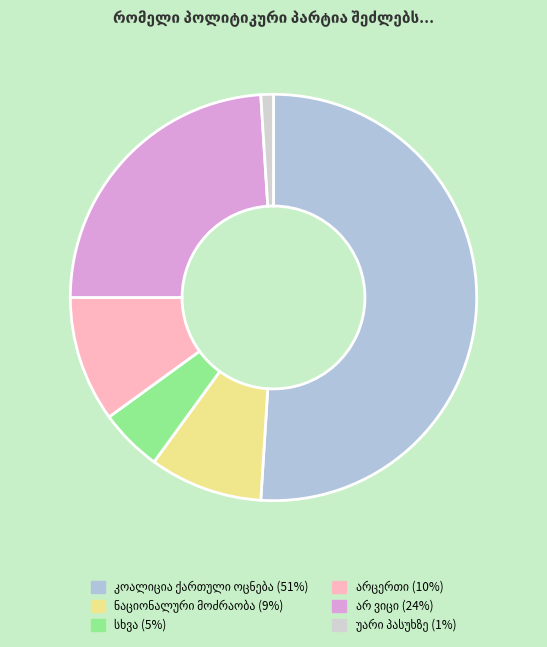

Which category accounts for the majority?

კოალიცია ქართული ოცნება